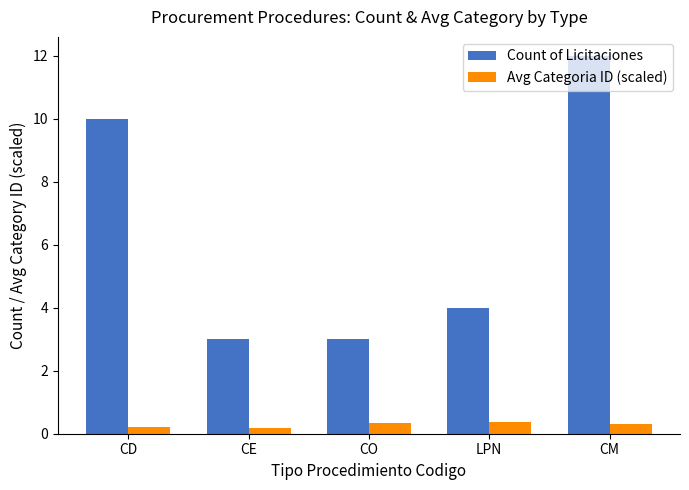

What position from the right is LPN?

2